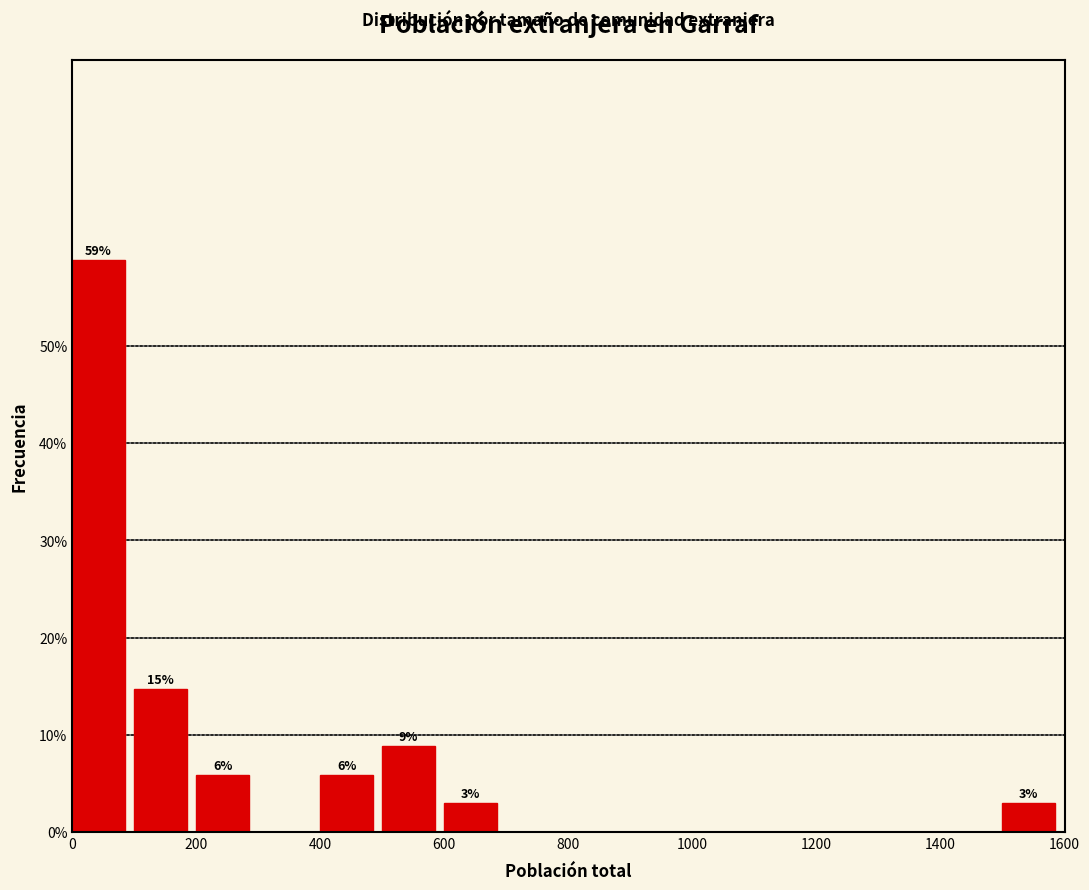

Which range on the x-axis has the tallest bar?

0 to 100